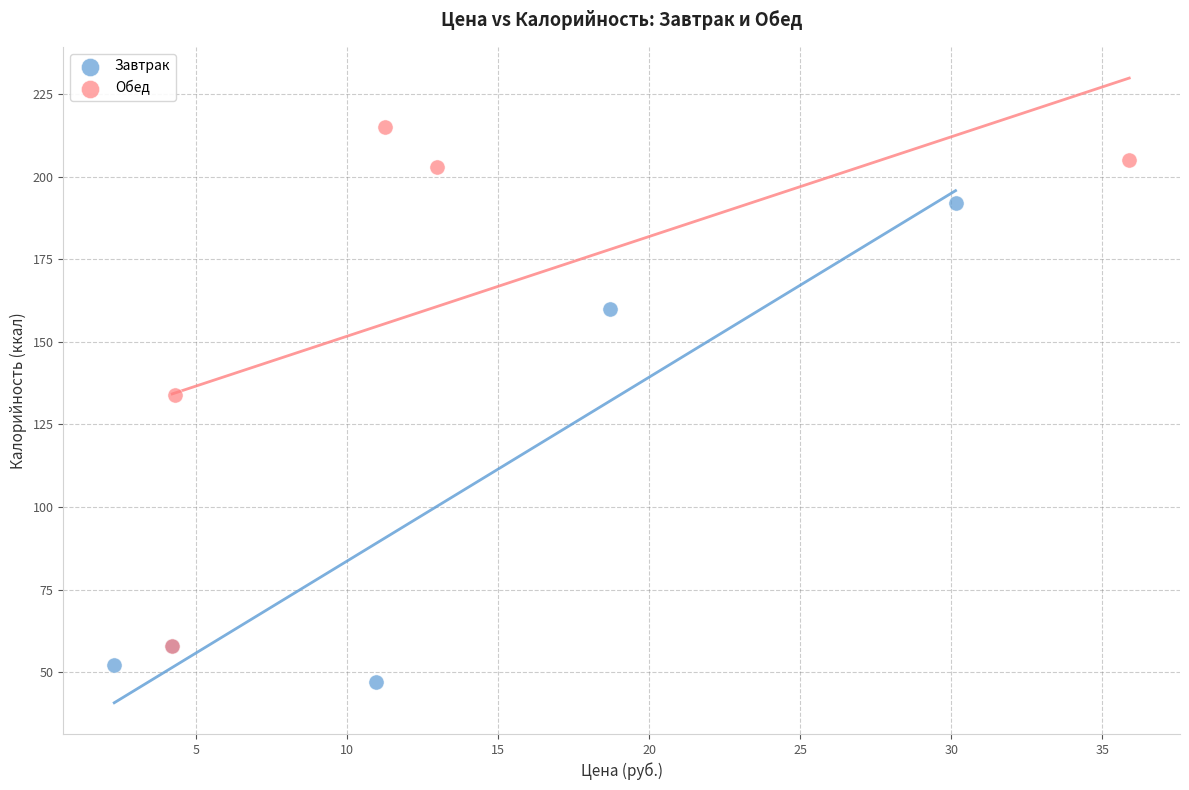

Which series has the widest spread of Y values?

Обед